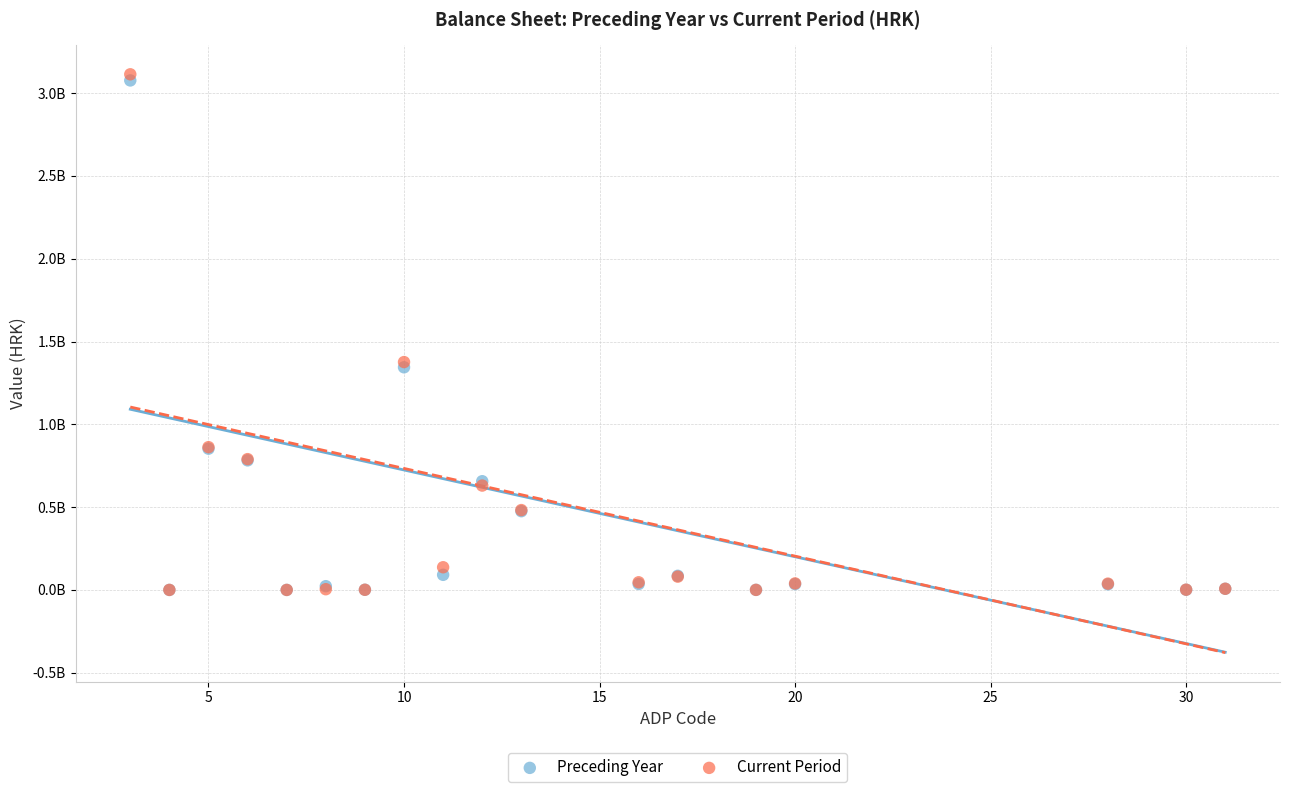

What are all the series names shown in the legend?

Preceding Year, Current Period